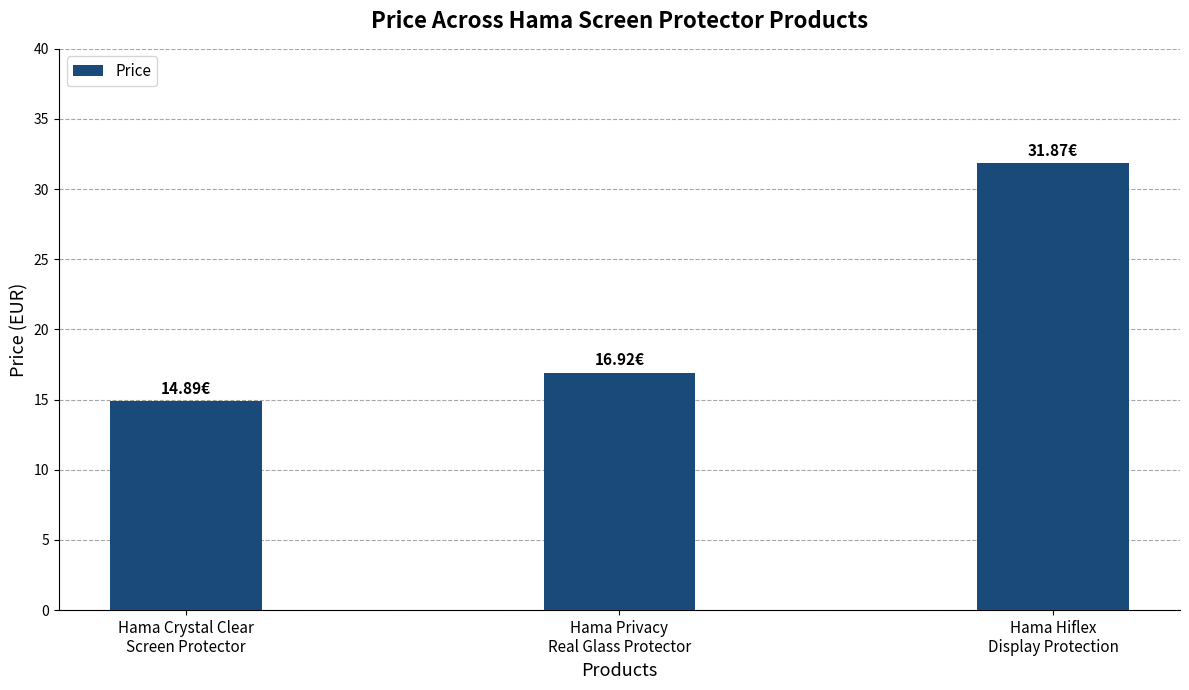

The chart shows a value of 31.9 at Hama Hiflex
Display Protection. True or false?

True